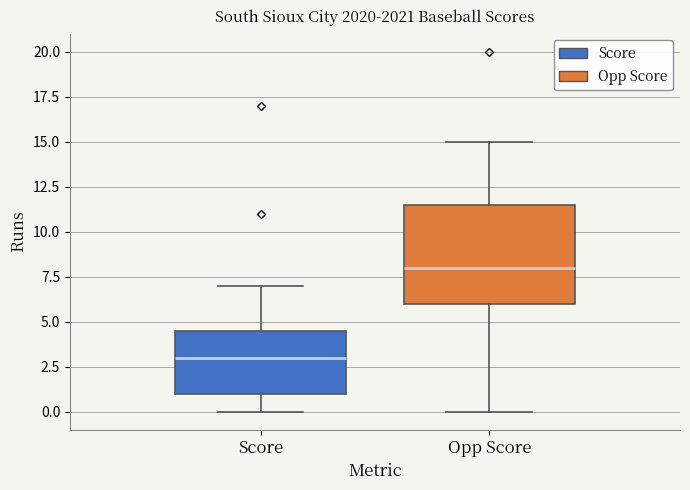

Where is the lower edge of the box for Opp Score on the y-axis? The values are not printed on the chart, so give them approximately, as read against the axis.

6.0